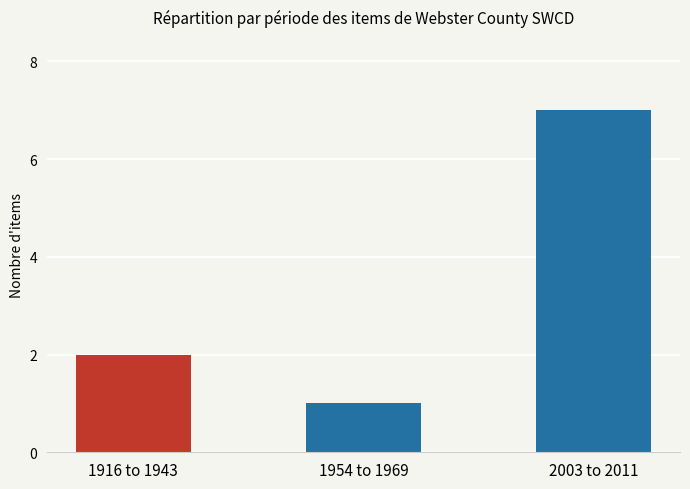

Reading left to right, what are all the values shown in this chart?

1916 to 1943=2	1954 to 1969=1	2003 to 2011=7